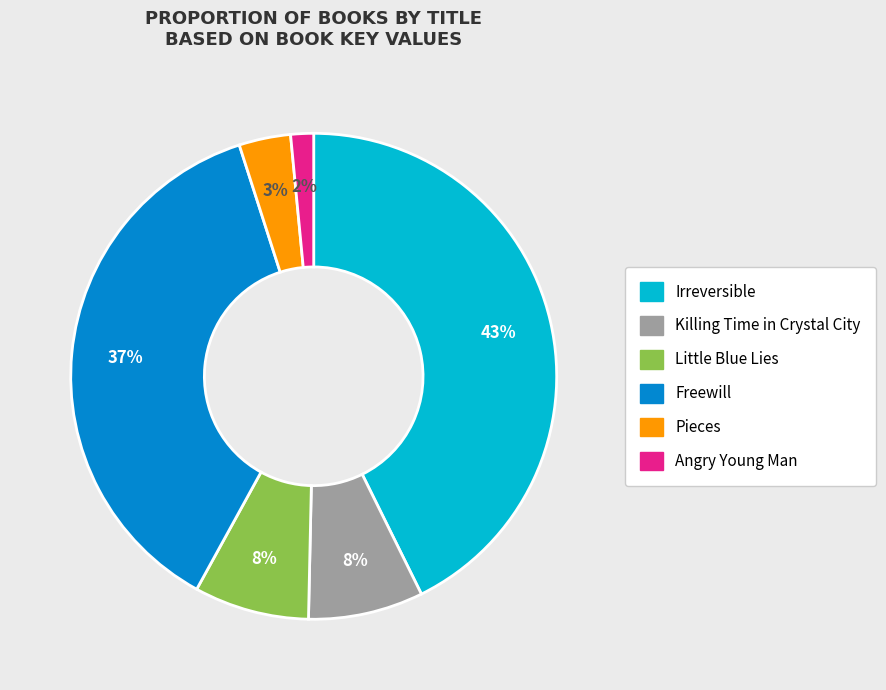

How many segments does this pie chart have?

6